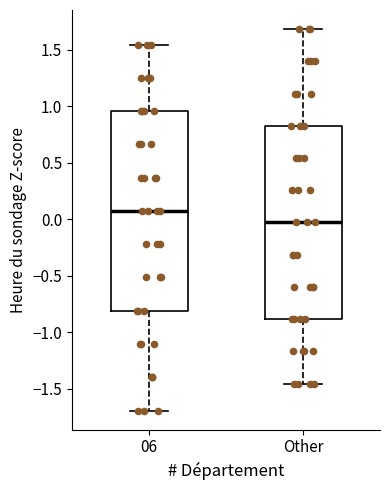

Where does the median line of the box for 06 sit on the y-axis? The values are not printed on the chart, so give them approximately, as read against the axis.

0.05